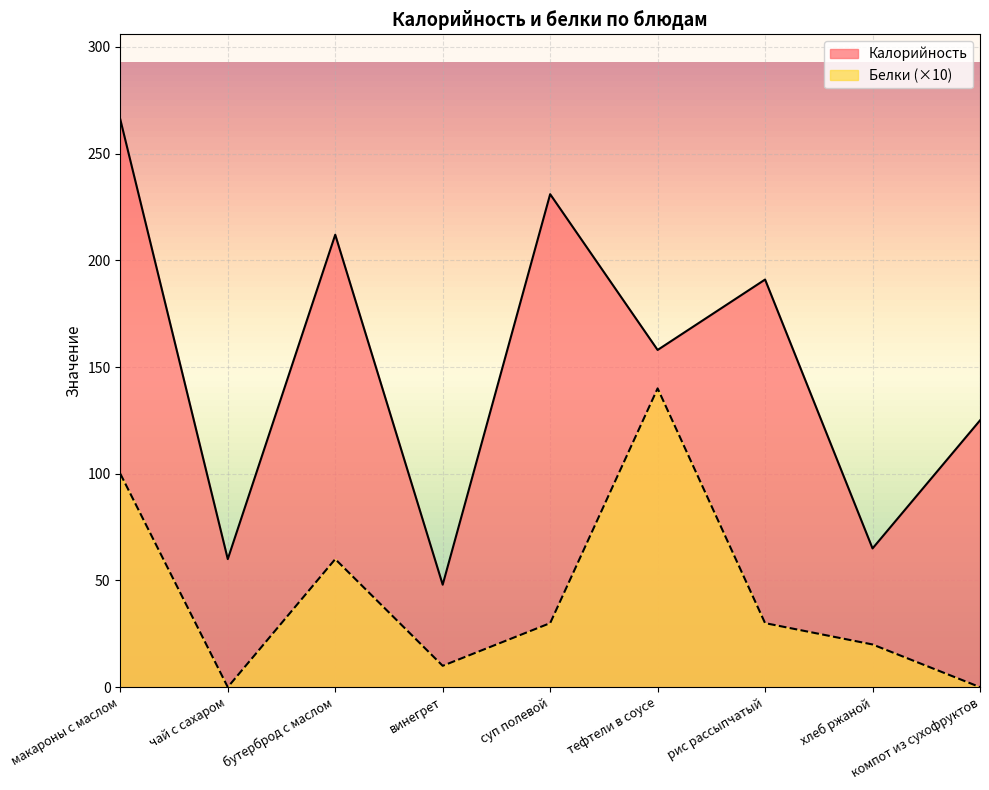

At which category does Калорийность reach its first local peak?

бутерброд с маслом